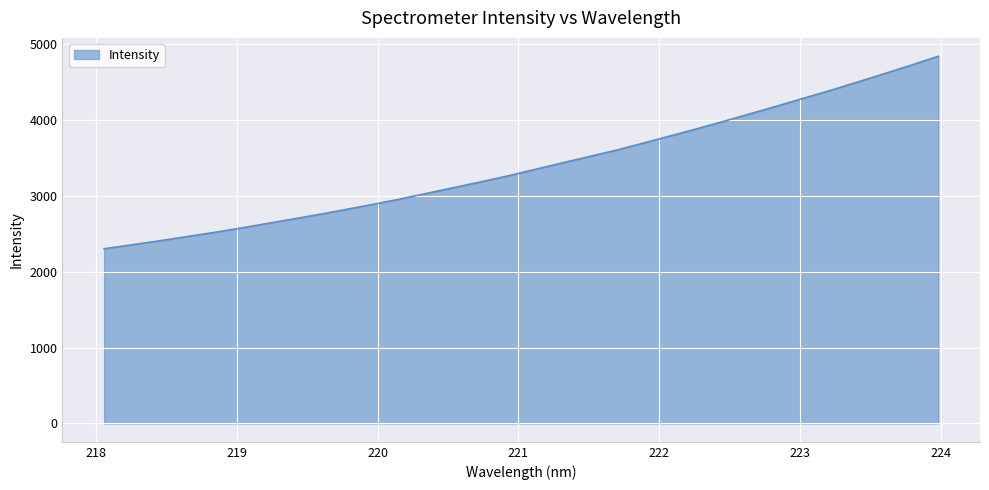

Count the number of data series in this chart.

1